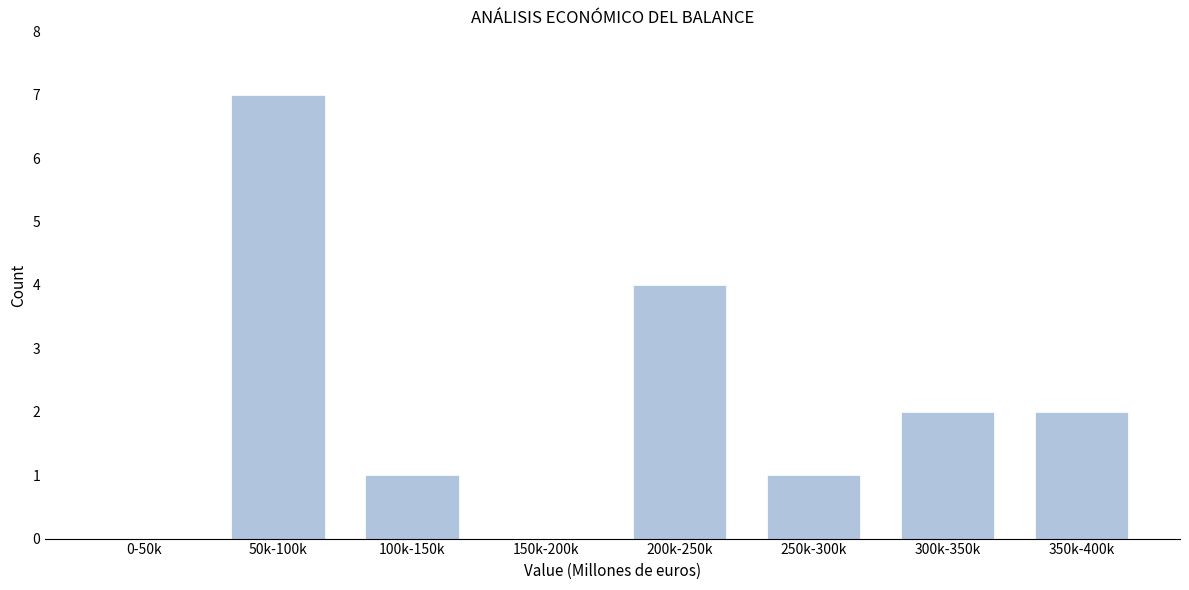

Reading left to right, list all the values displayed in this chart.

0-50k=0	50k-100k=7	100k-150k=1	150k-200k=0	200k-250k=4	250k-300k=1	300k-350k=2	350k-400k=2